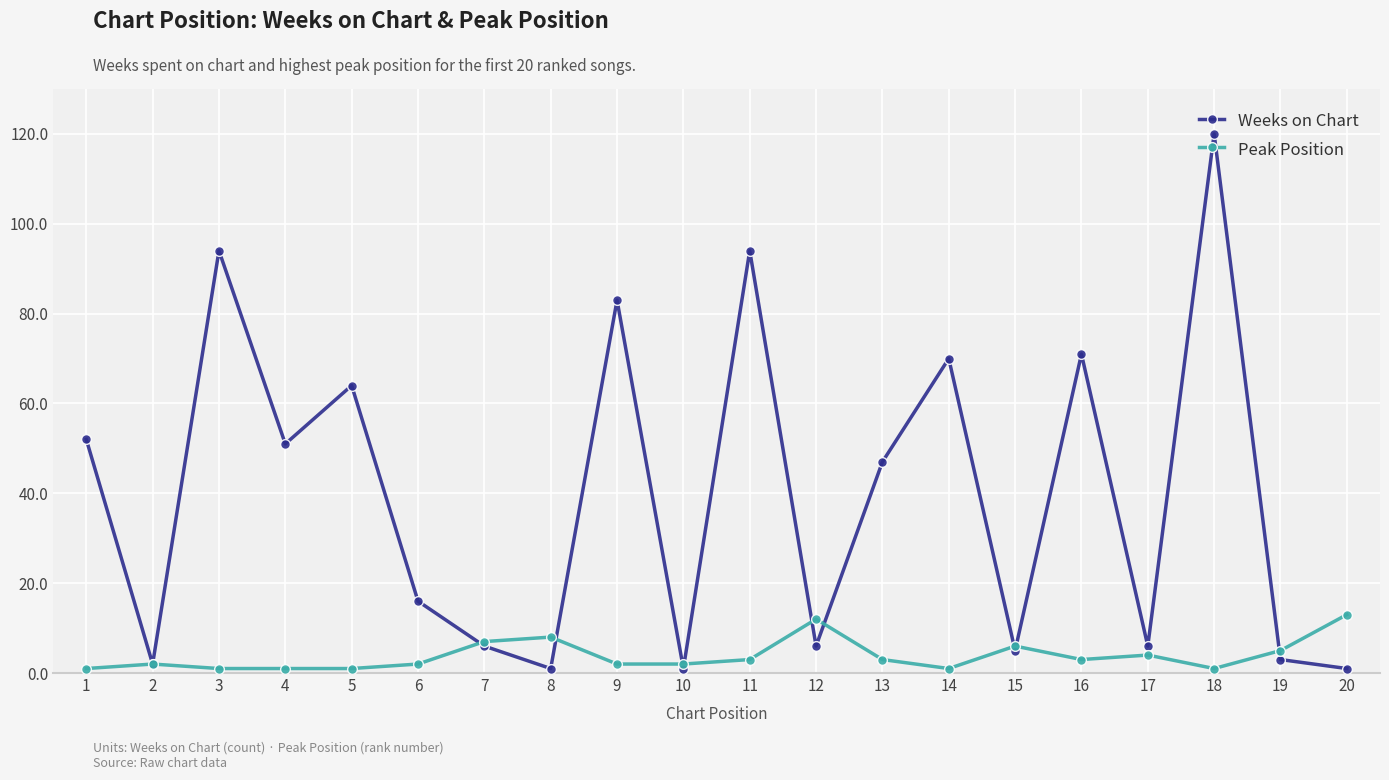

What is the difference between the second highest and minimum values in the Weeks on Chart series?

93